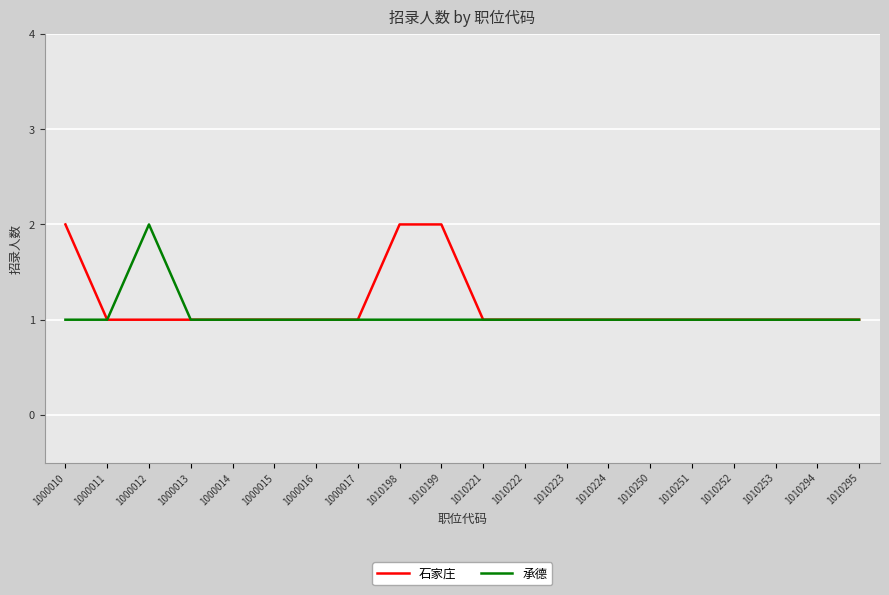

What is the difference between the maximum and minimum values in the 承德 series?

1